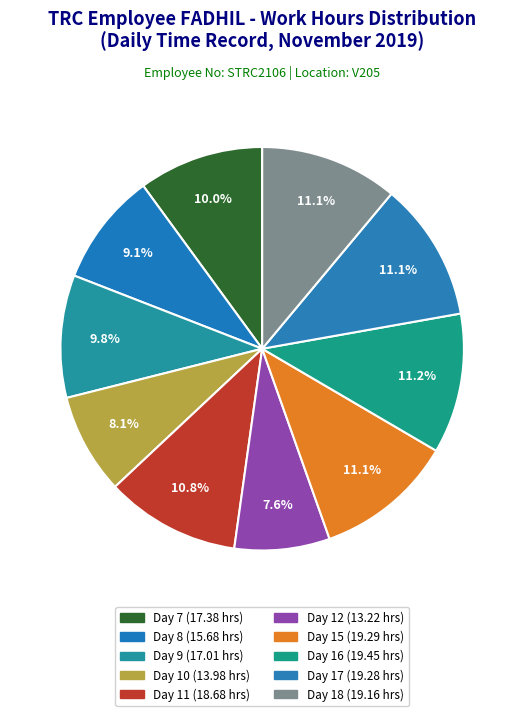

Count the number of slices in the pie.

10